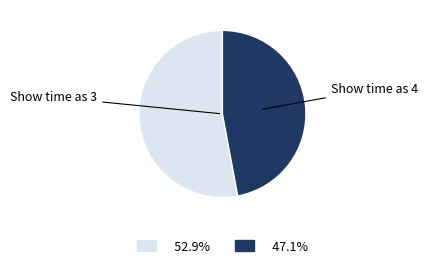

Between Show time as 3 and Show time as 4, which is larger?

Show time as 3